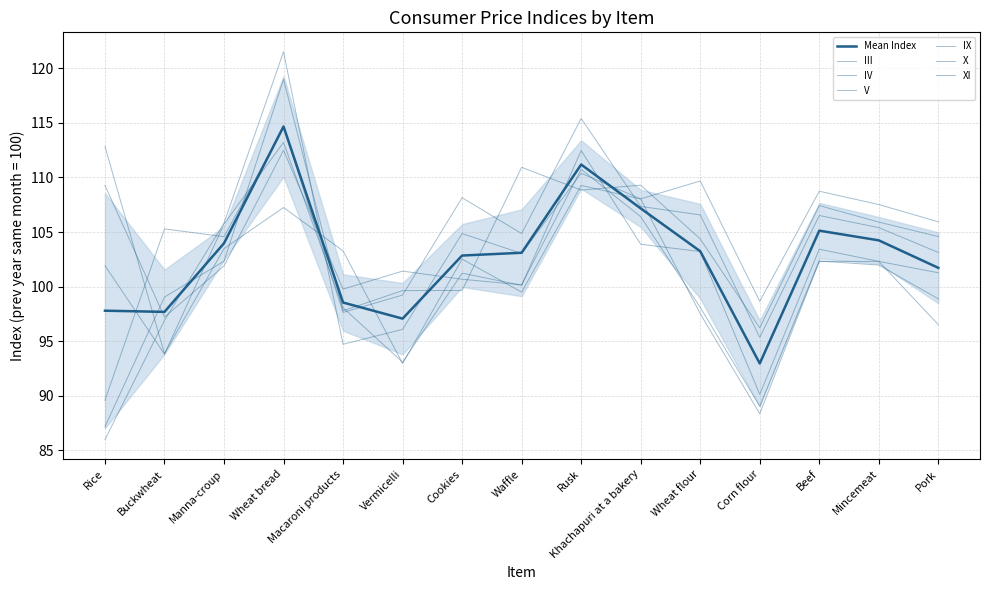

What is the label of the 8th point from the right?

Waffle